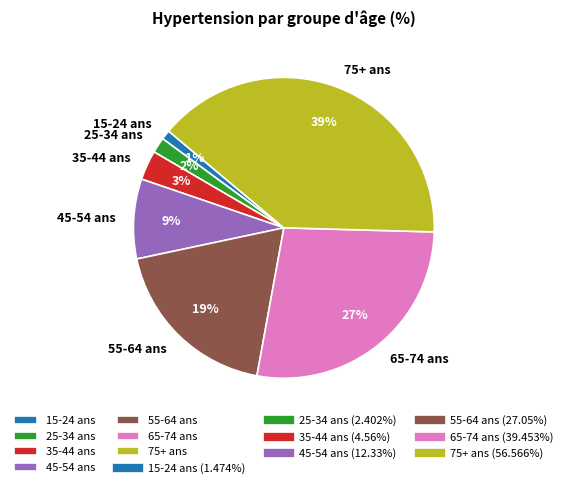

To the nearest percent, what portion does 45-54 ans represent?

9%